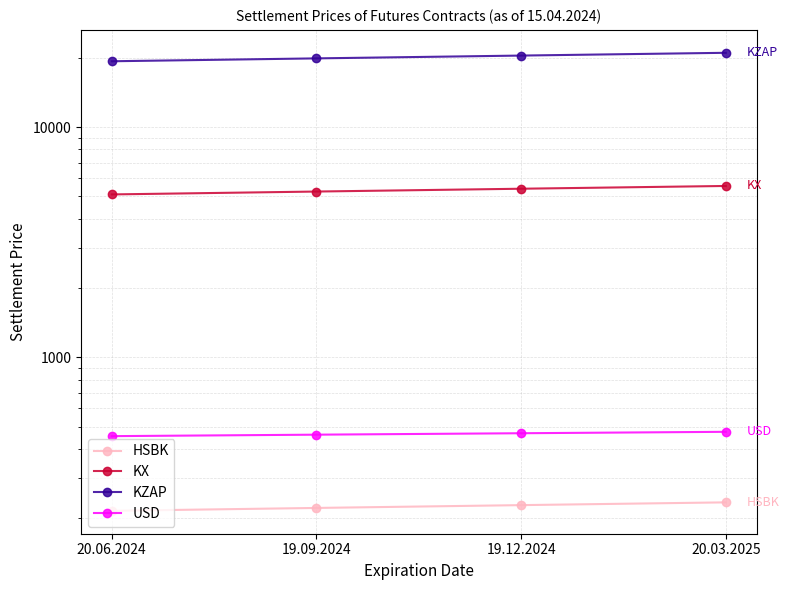

How many values in the HSBK series are below 228?

2